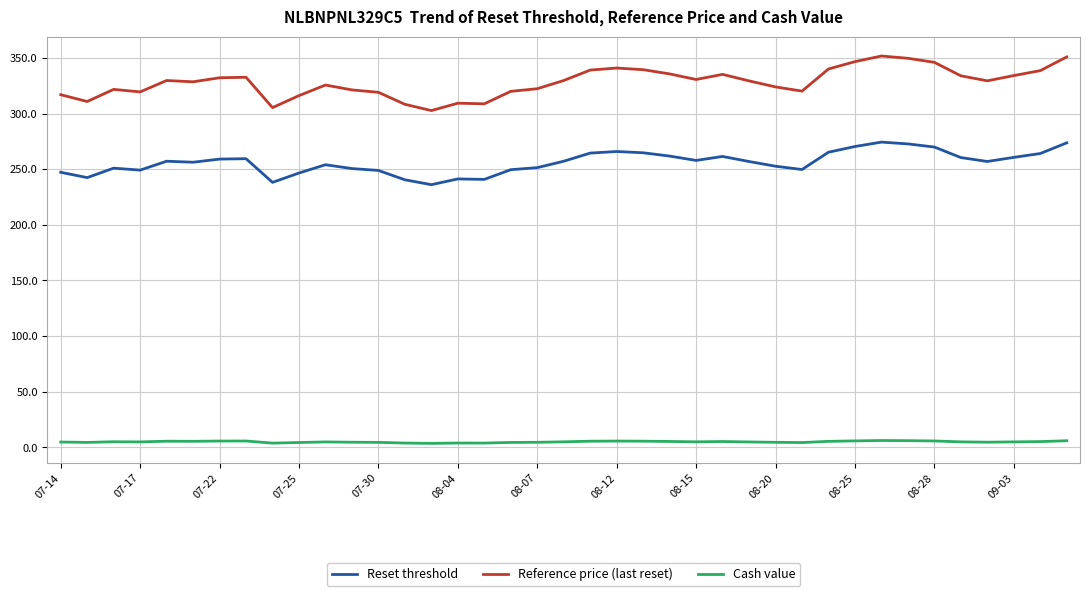

Does the chart have visible grid lines?

Yes